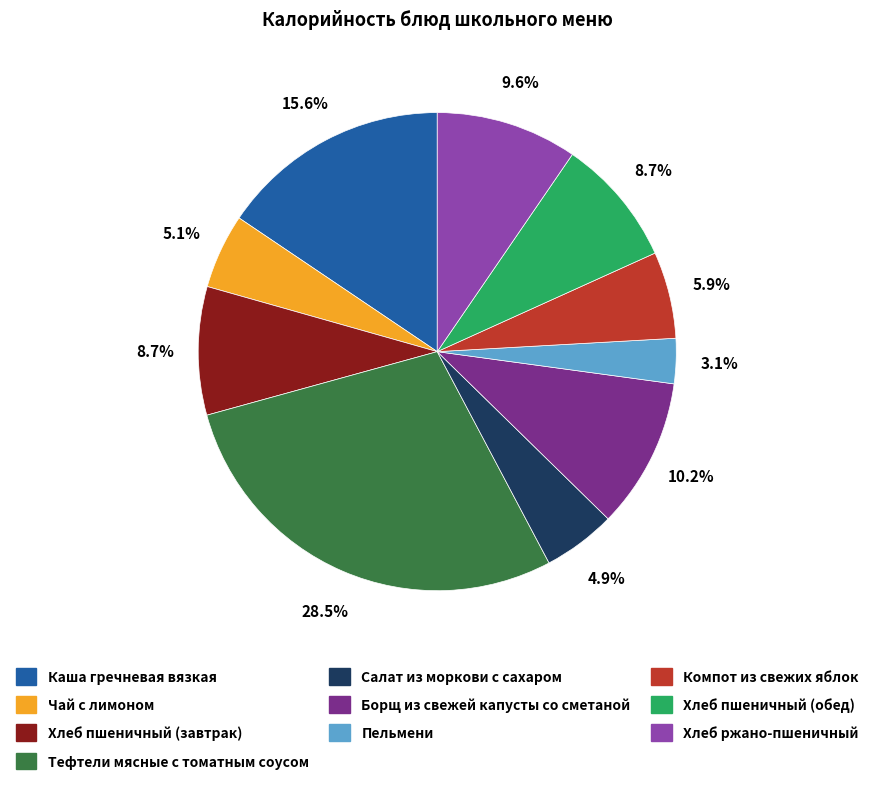

Which slice is the largest?

Тефтели мясные с томатным соусом